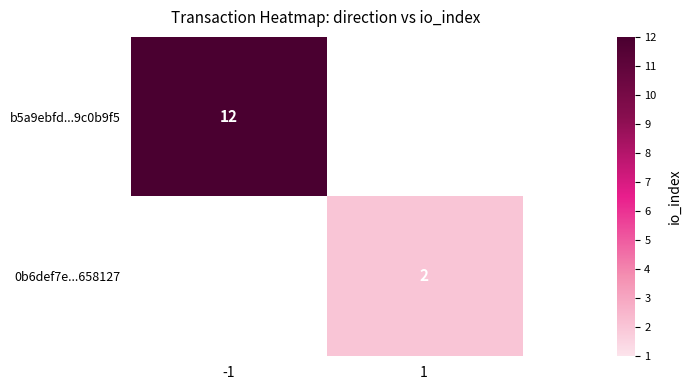

Is the value of b5a9ebfd...9c0b9f5 at -1 greater than the value of 0b6def7e...658127 at 1?

Yes